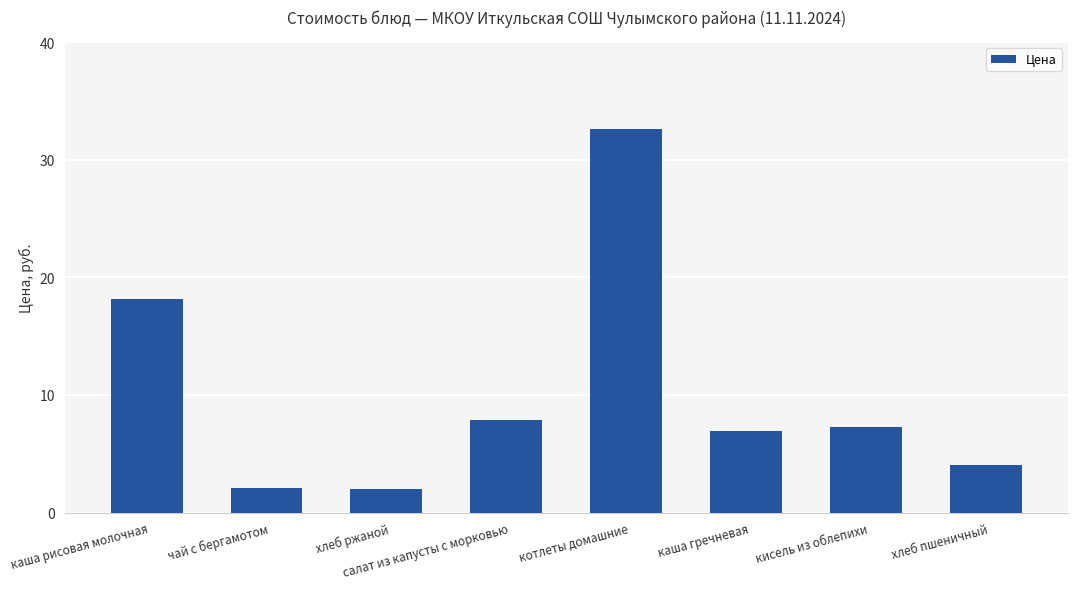

The value at салат из капусты с морковью is 10.8. True or false?

False